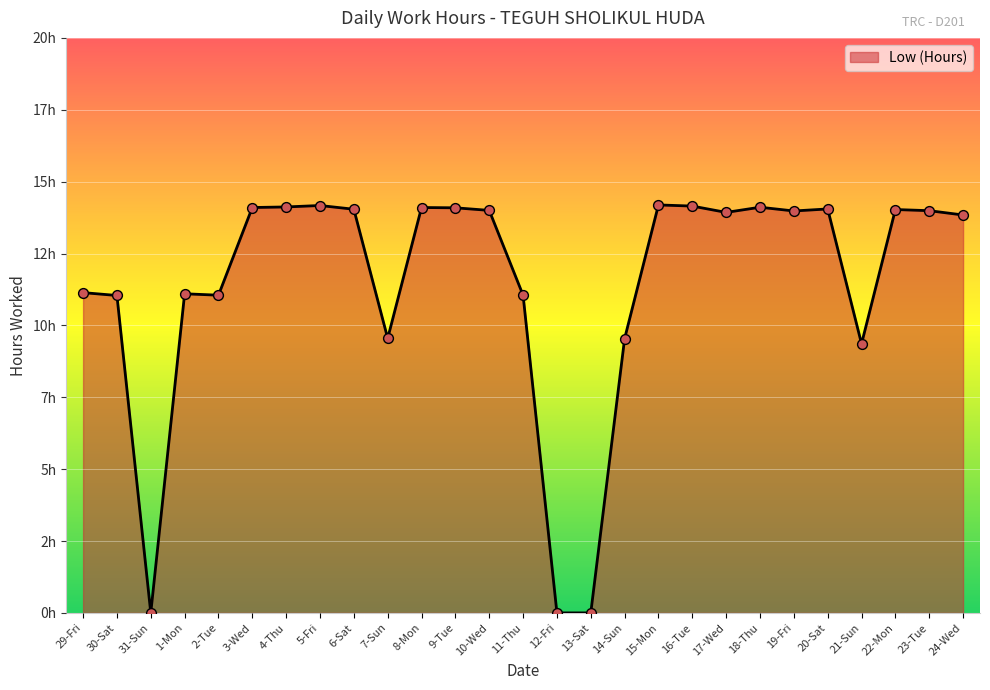

What is the change in value from 14-Sun to 21-Sun?

-0.2